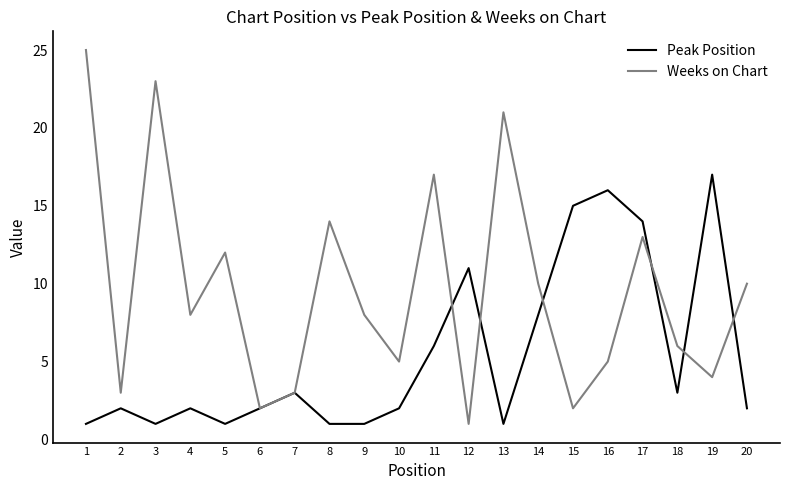

What is the lowest value of the Weeks on Chart series?

1